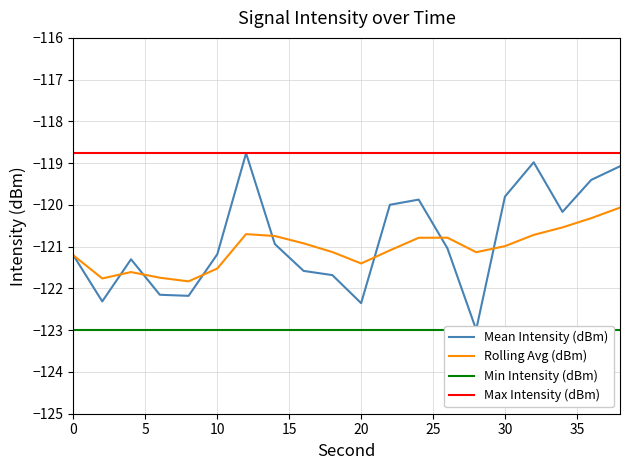

Reading left to right, list all the values displayed in this chart.

Mean Intensity (dBm): -121.2	-122.3	-121.3	-122.2	-122.2	-121.2	-118.8	-120.9	-121.6	-121.7	-122.4	-120.0	-119.9	-121.0	-123.0	-119.8	-119.0	-120.2	-119.4	-119.1
Rolling Avg (dBm): -121.2	-121.8	-121.6	-121.7	-121.8	-121.5	-120.7	-120.7	-120.9	-121.1	-121.4	-121.1	-120.8	-120.8	-121.1	-121.0	-120.7	-120.5	-120.3	-120.1
Min Intensity (dBm): -123.0	-123.0	-123.0	-123.0	-123.0	-123.0	-123.0	-123.0	-123.0	-123.0	-123.0	-123.0	-123.0	-123.0	-123.0	-123.0	-123.0	-123.0	-123.0	-123.0
Max Intensity (dBm): -118.8	-118.8	-118.8	-118.8	-118.8	-118.8	-118.8	-118.8	-118.8	-118.8	-118.8	-118.8	-118.8	-118.8	-118.8	-118.8	-118.8	-118.8	-118.8	-118.8